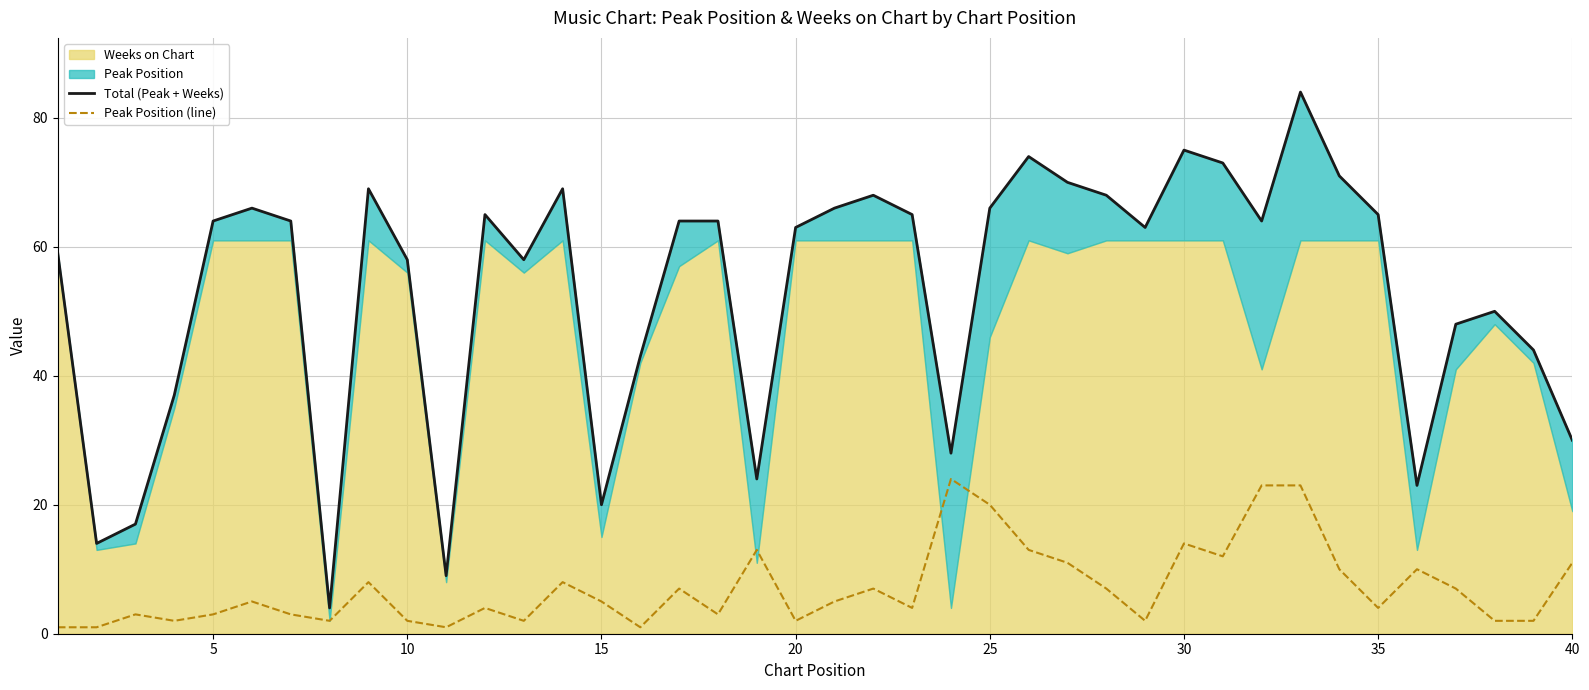

How many data points in Total (Peak + Weeks) are less than 64?

19